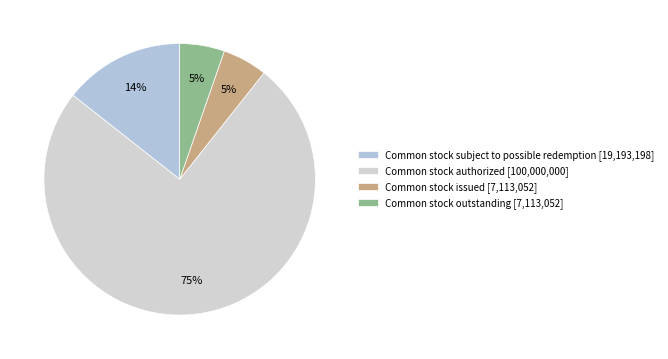

How many slices are in this pie chart?

4